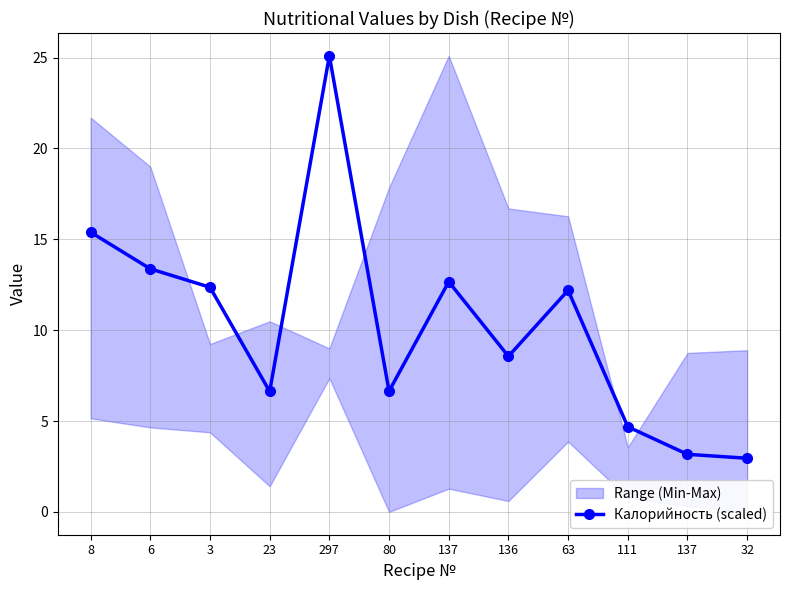

Reading left to right, transcribe all the data shown in this chart.

8=15.4	6=13.4	3=12.4	23=6.6	297=25.1	80=6.6	137=12.7	136=8.6	63=12.2	111=4.7	137=3.2	32=3.0